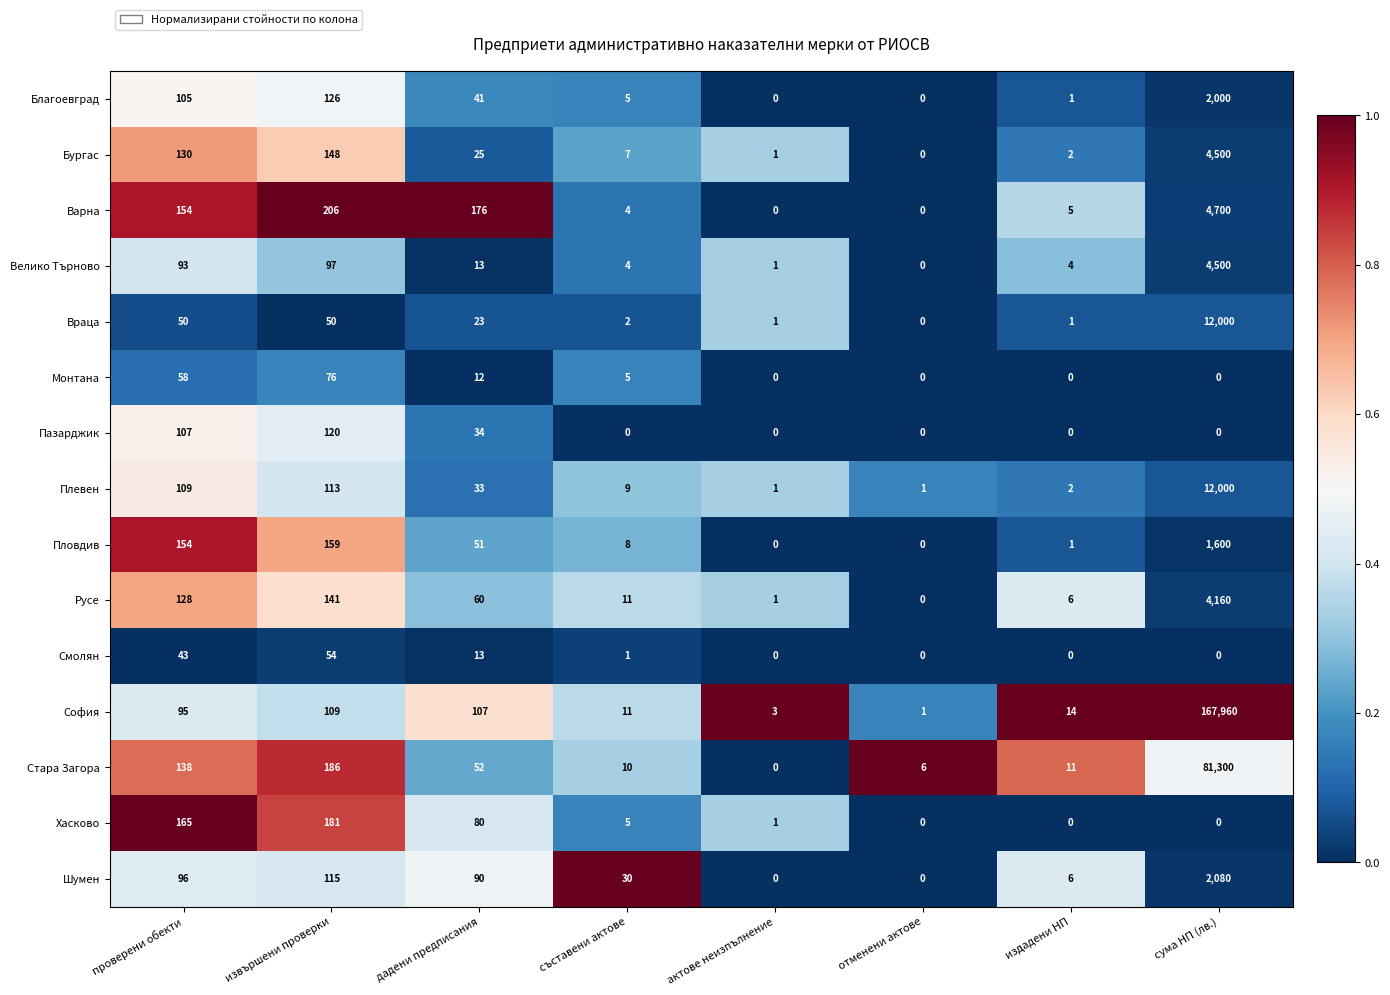

What is the difference between the highest and lowest values at проверени обекти?

122